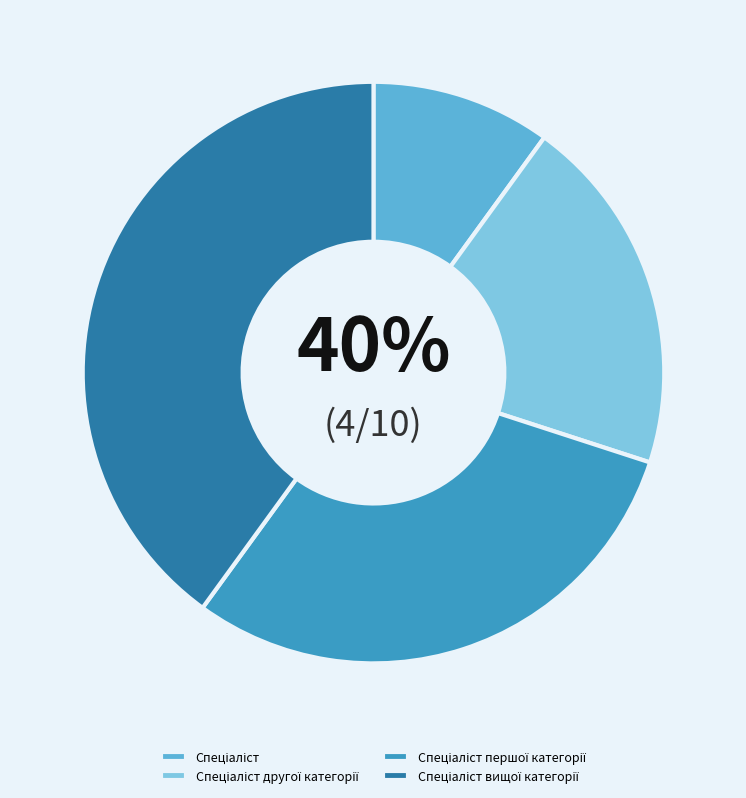

Does Спеціаліст другої категорії account for over 50% of the chart?

No